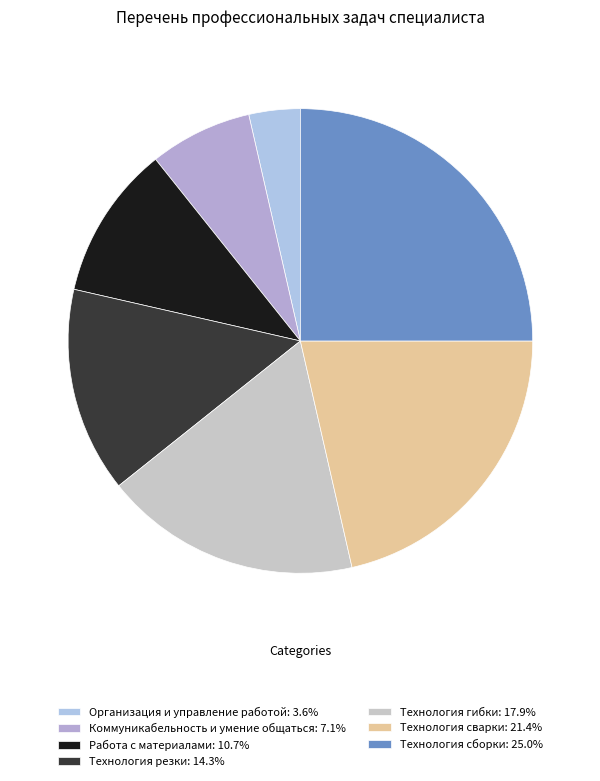

Is it true that Технология сборки is 31% of the pie?

False